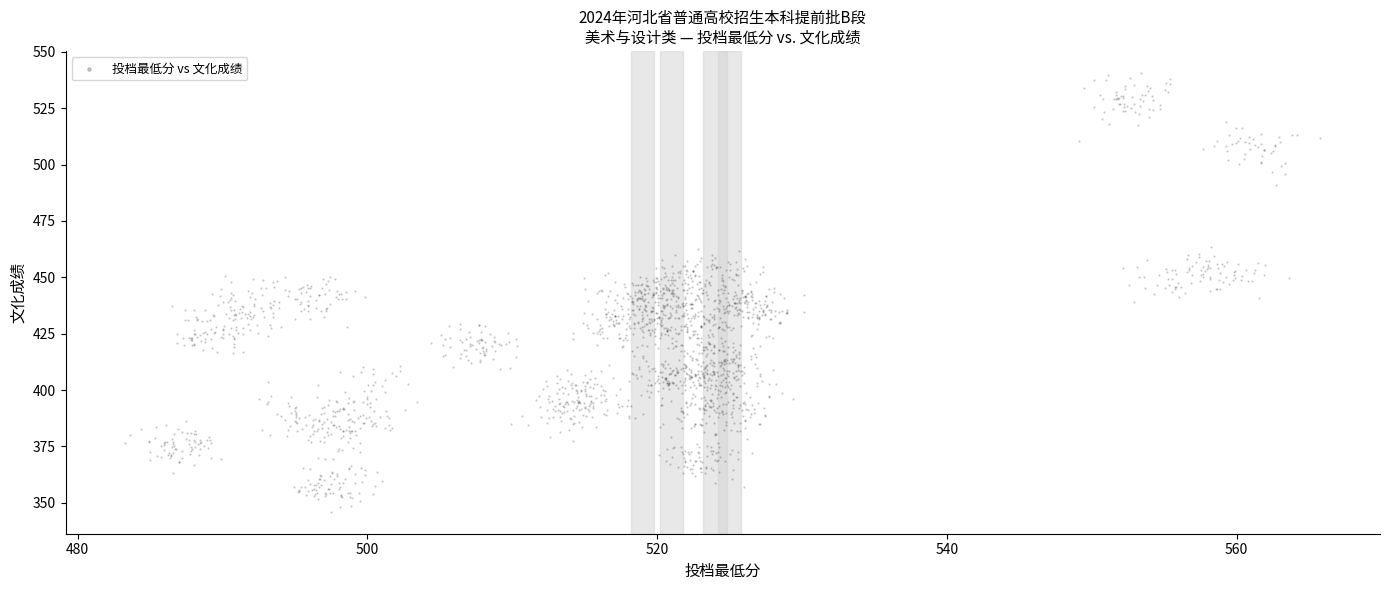

What is the range of Y values (max minus min)?

194.7